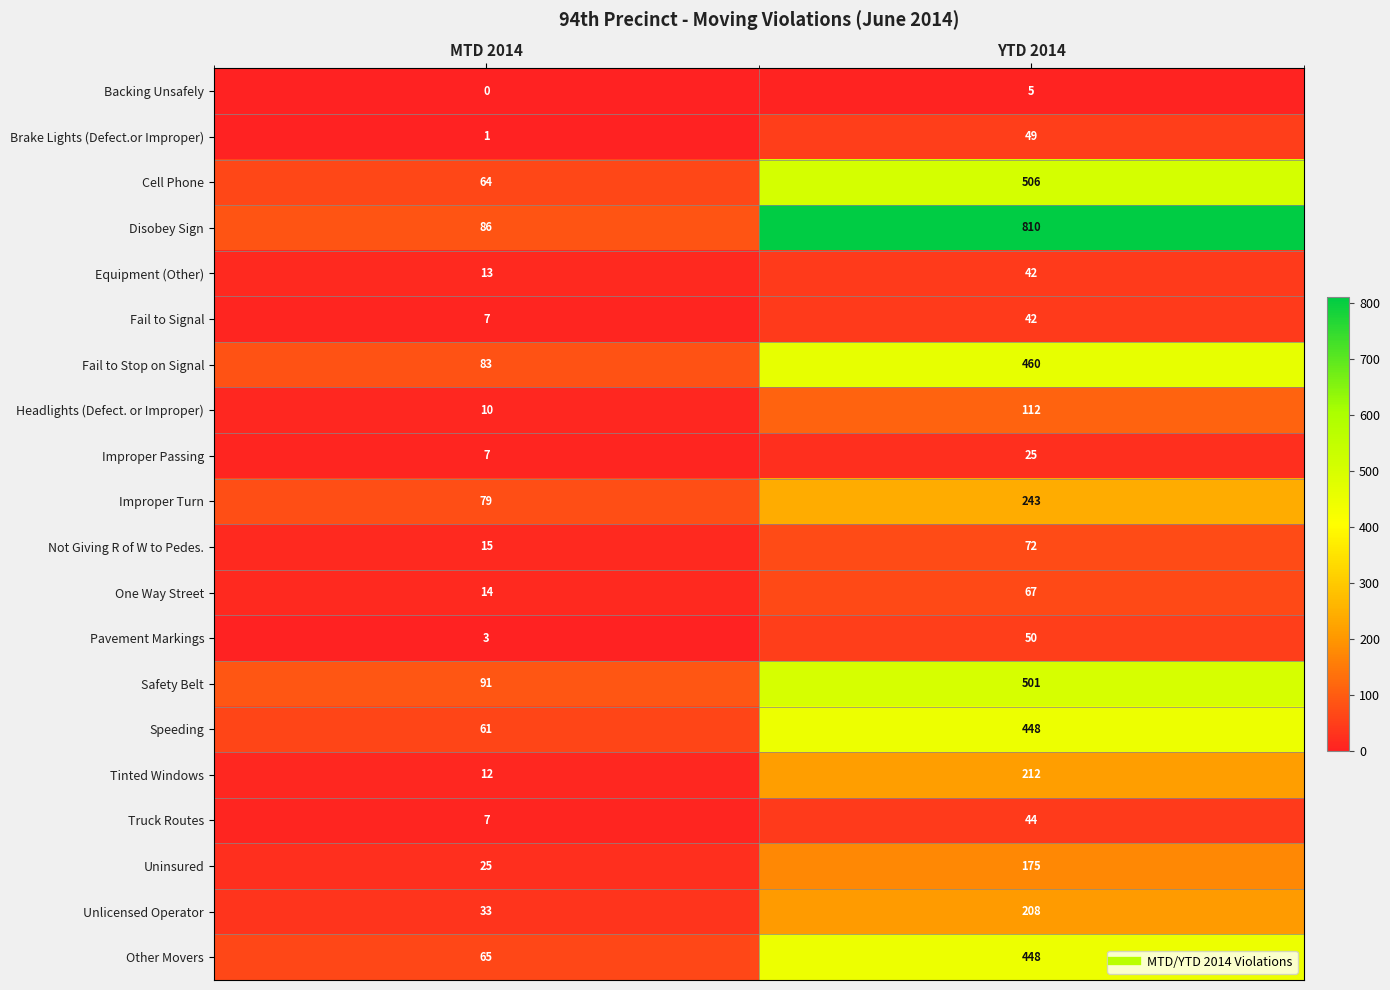

Which series has the widest spread of values?

Disobey Sign